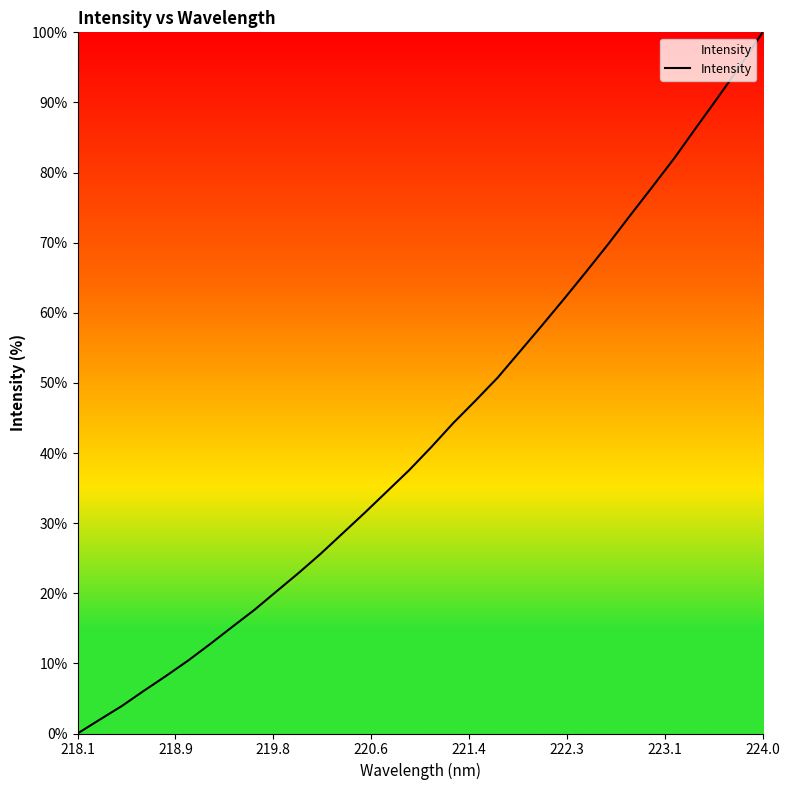

What is the difference between the maximum and minimum values?

100.0